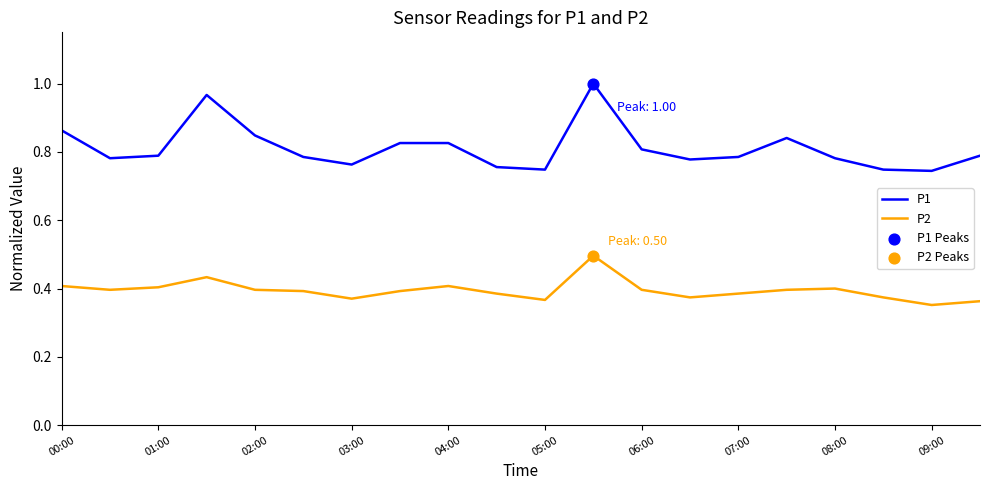

Which series has the widest spread of values?

P1